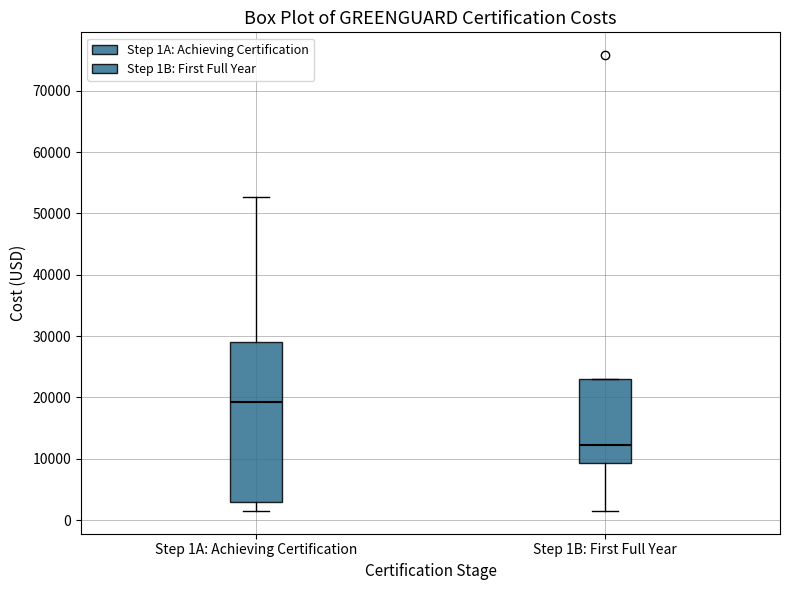

Where does the upper whisker of the box for Step 1A: Achieving Certification end on the y-axis? The values are not printed on the chart, so give them approximately, as read against the axis.

53000